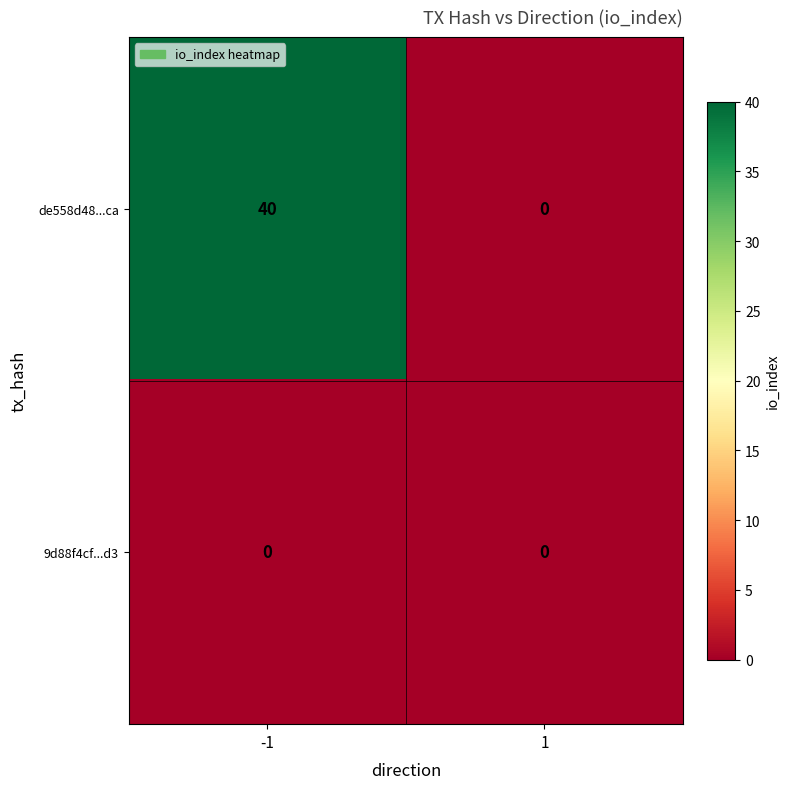

What is the spread (max minus min) of values at -1?

40